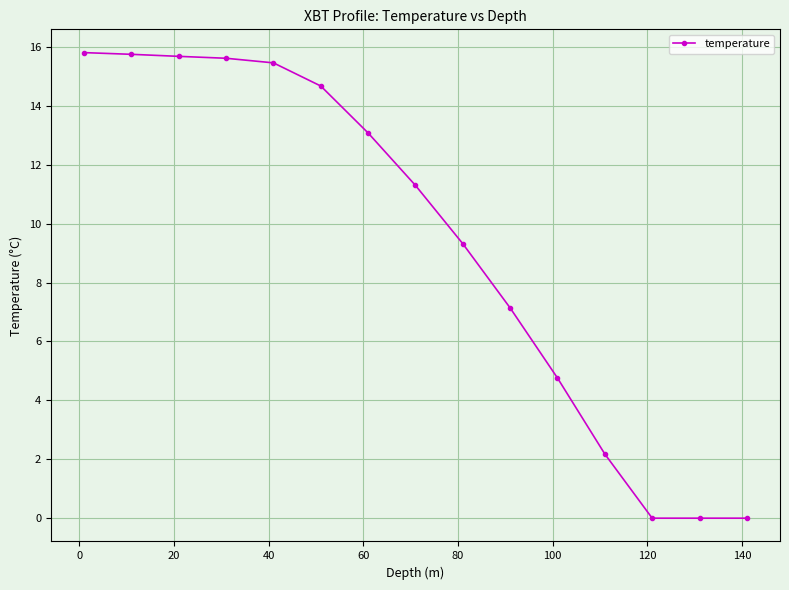

What is the difference between the second highest and minimum values?

15.7